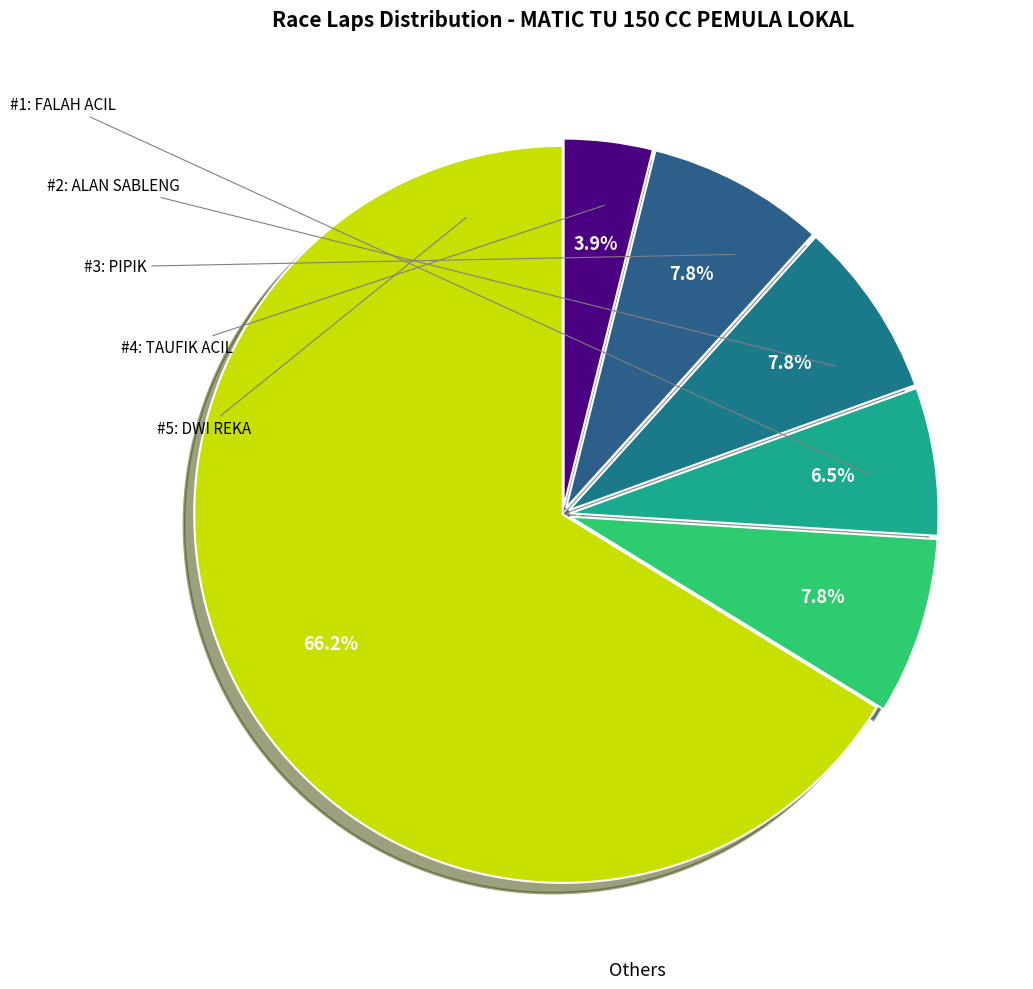

Count the number of slices in the pie.

6